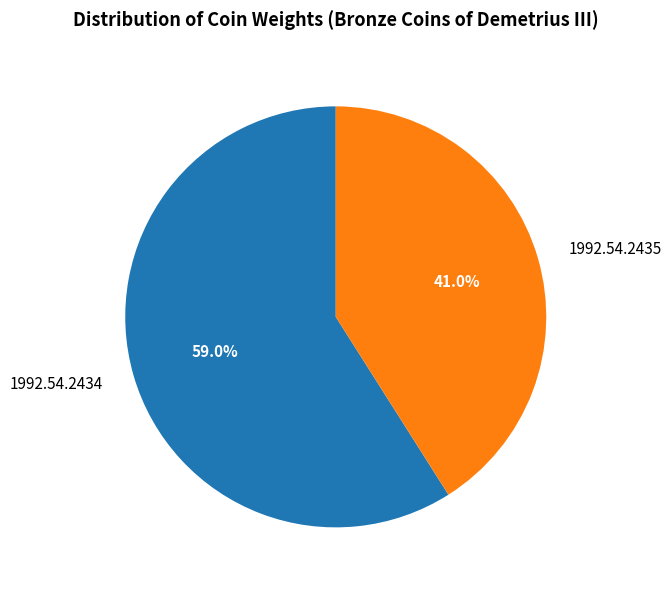

How many slices are in this pie chart?

2